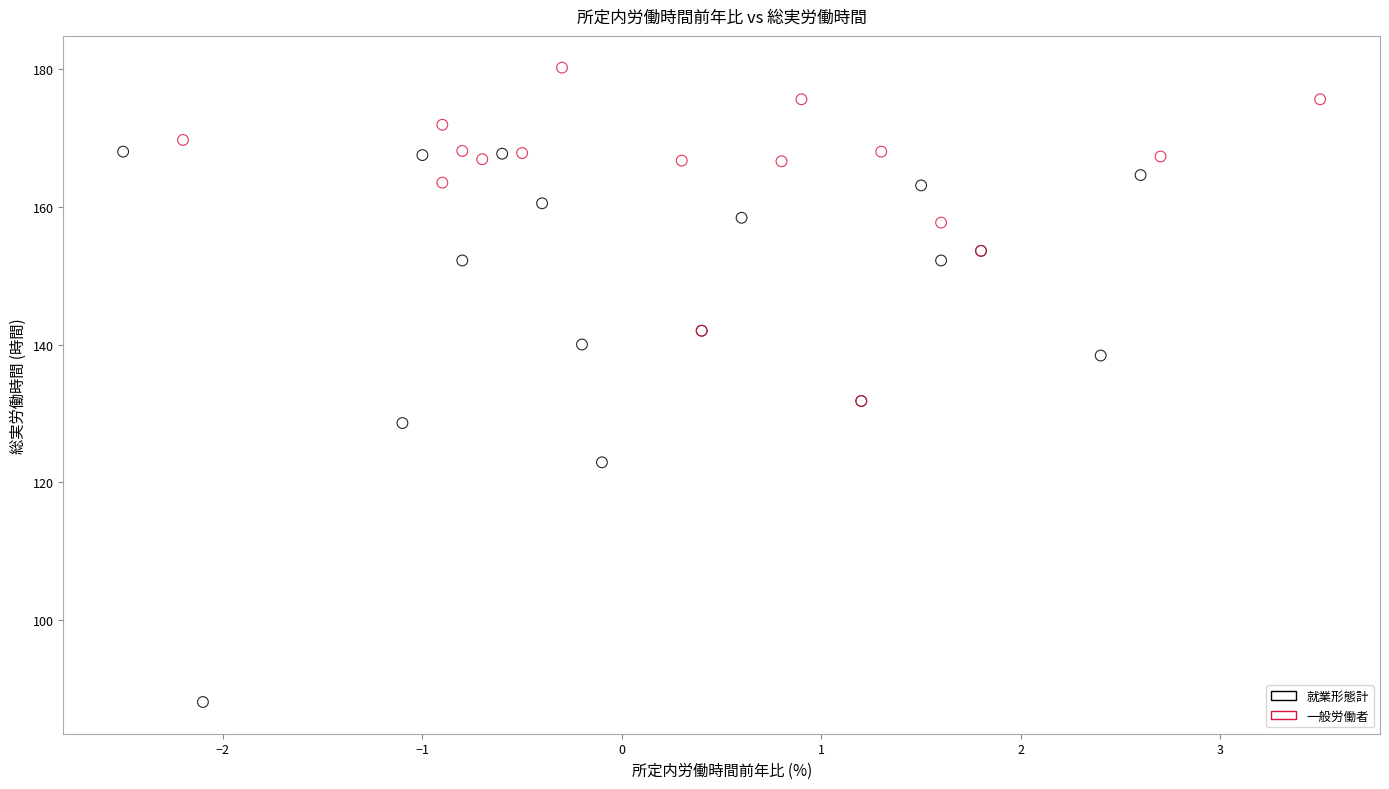

Which series contains the highest Y value?

一般労働者